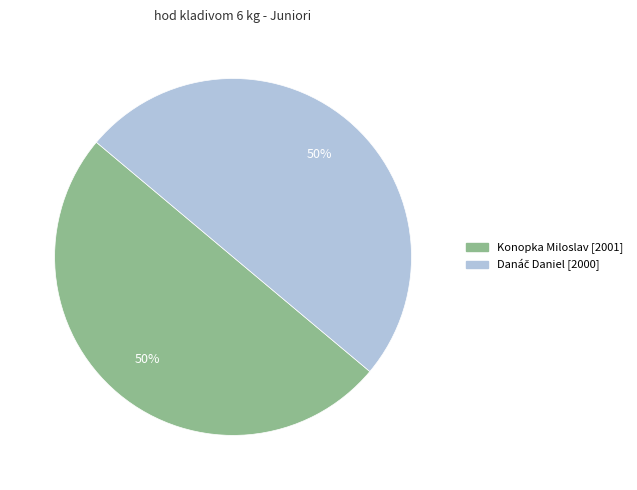

Is it true that Konopka Miloslav is 50% of the pie?

True